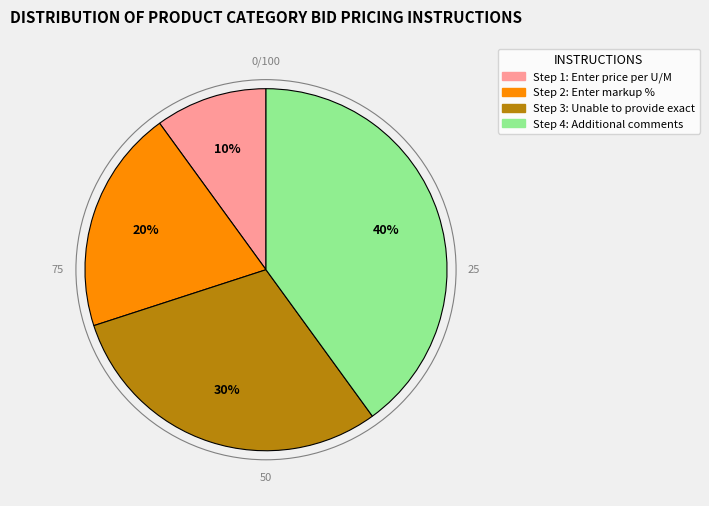

To the nearest percent, what is the difference between the largest and smallest slice percentages?

30%